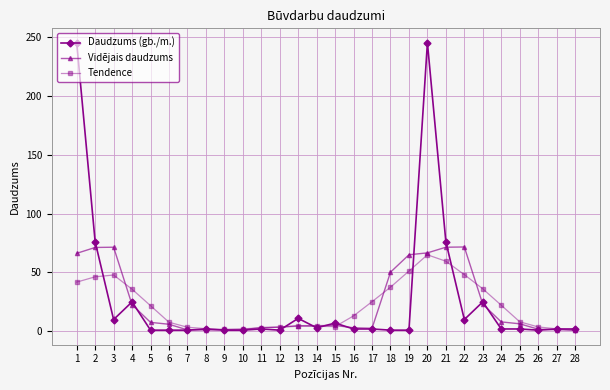

The Daudzums (gb./m.) series shows 1.0 at 12. True or false?

True